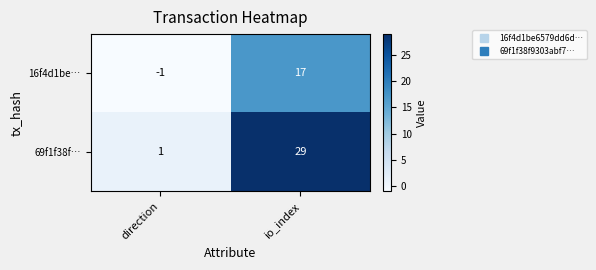

Which label corresponds to the largest value in the chart?

io_index